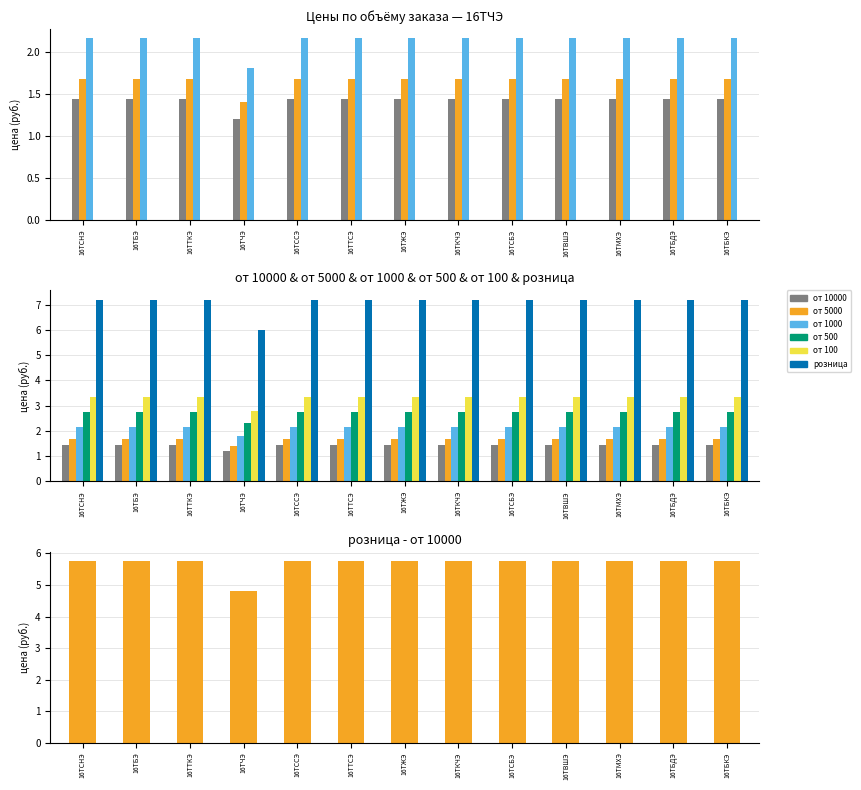

What is the label of the 2nd bar from the left?

16ТБЭ